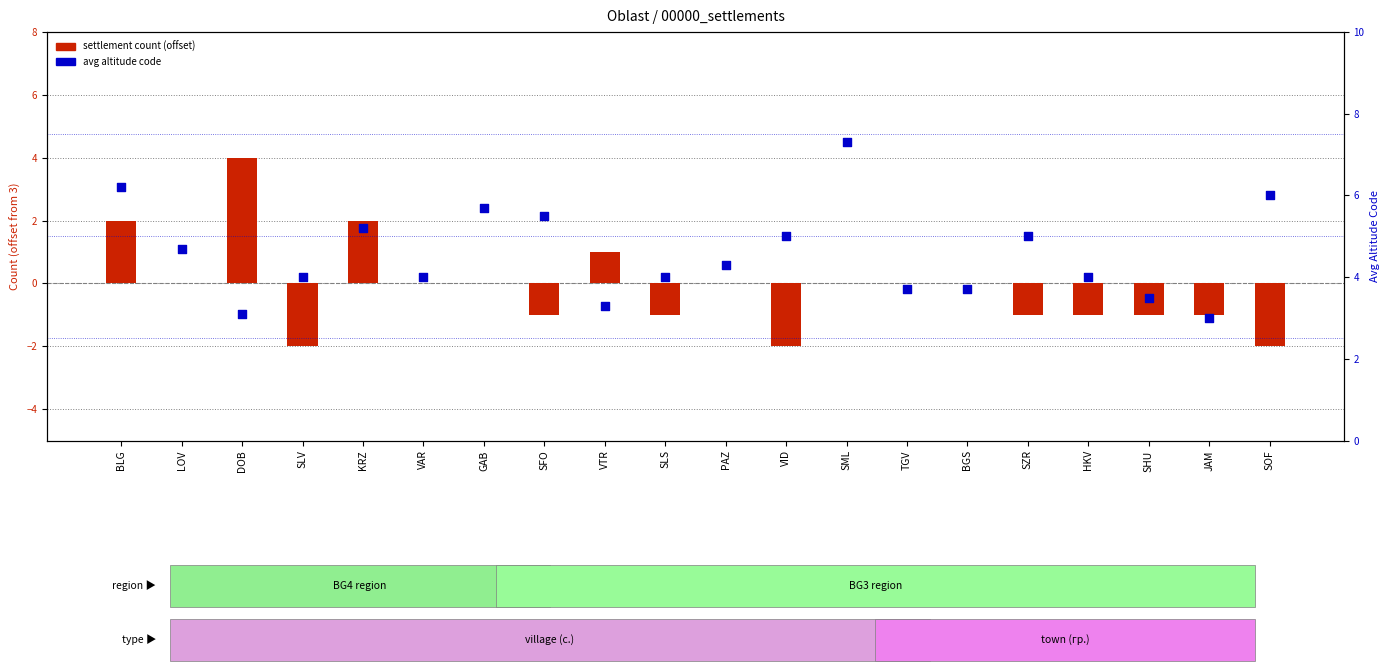

What are all the series names shown in the legend?

settlement count (offset), avg altitude code